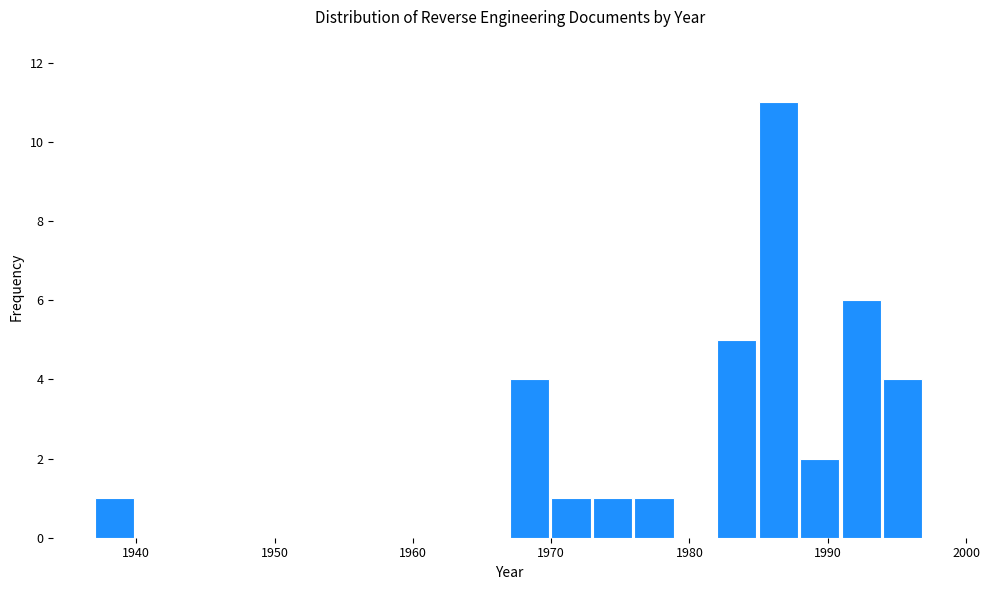

Around what value on the x-axis is the tallest bar? Give the approximate position of its centre, as read against the axis.

1986